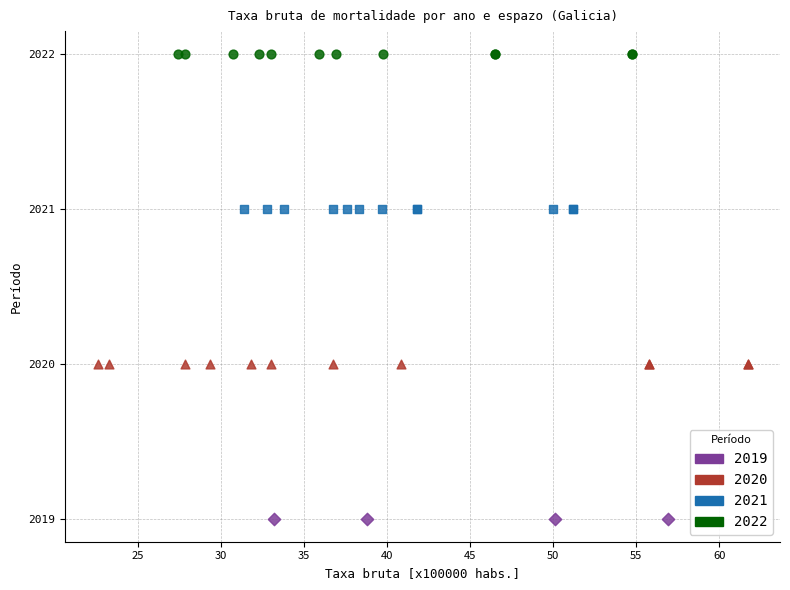

Which series contains the lowest Y value?

2019